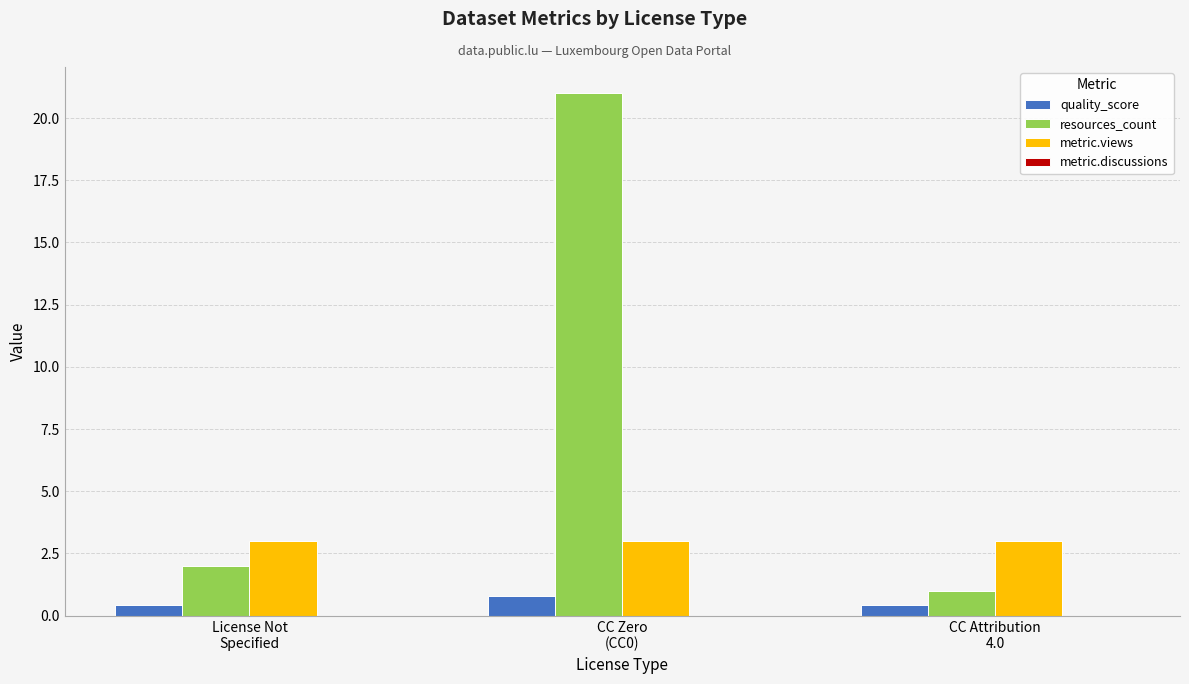

How many data points does each series have?

3